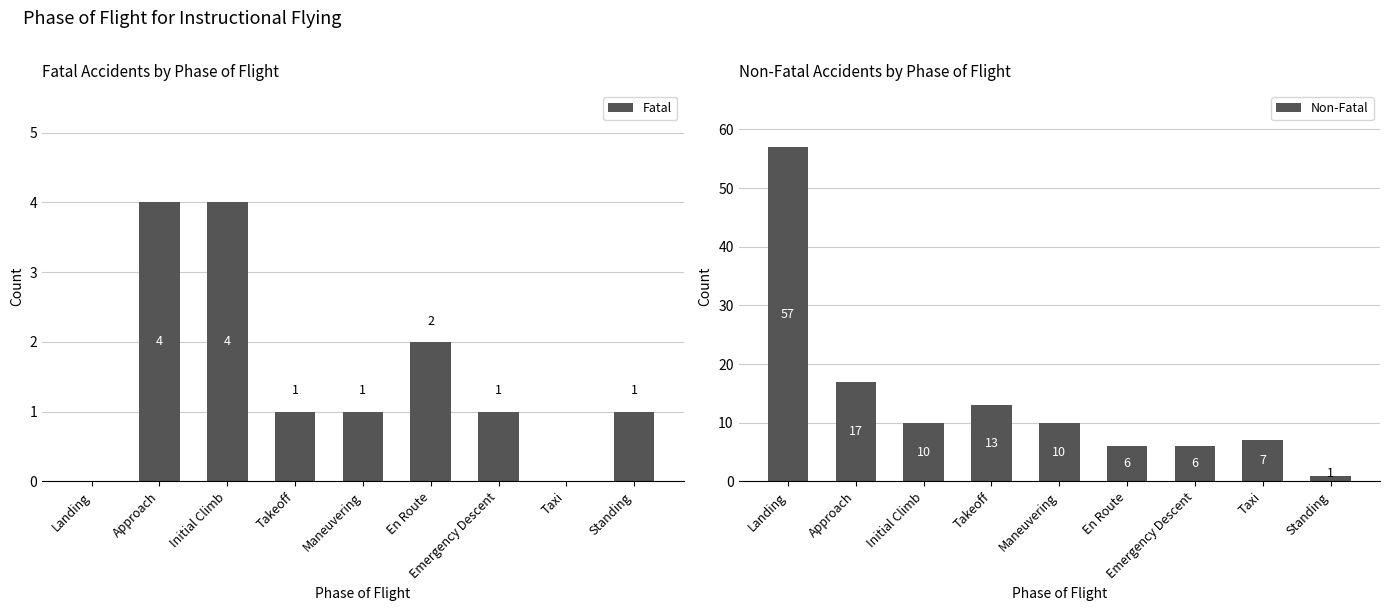

Reading left to right, transcribe all the data shown in this chart.

Fatal: 0	4	4	1	1	2	1	0	1
Non-Fatal: 57	17	10	13	10	6	6	7	1